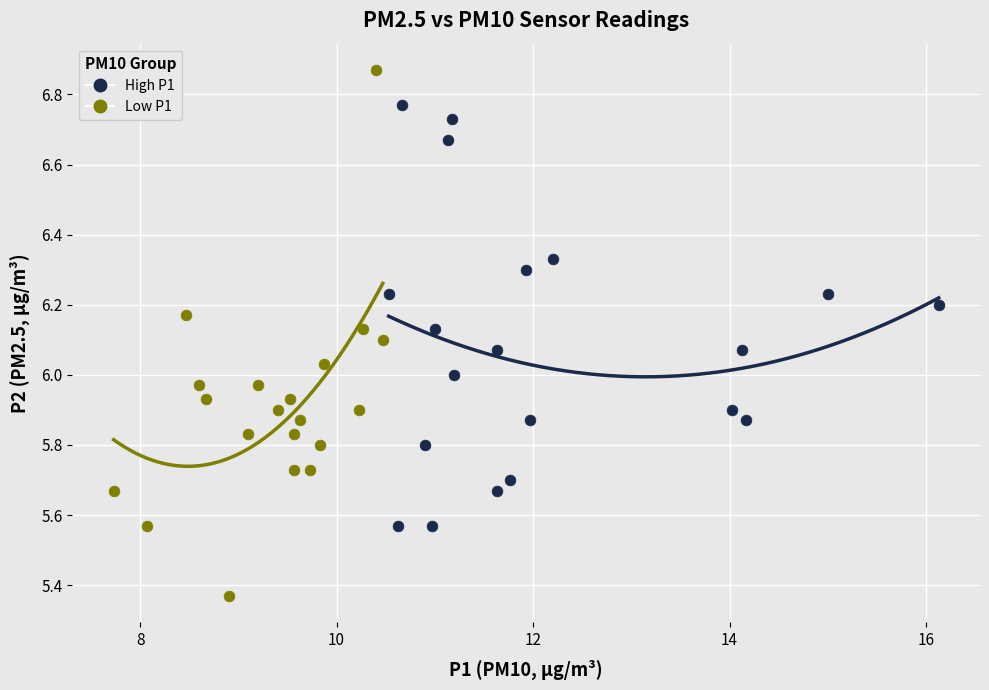

Which series reaches the minimum Y coordinate?

Low P1